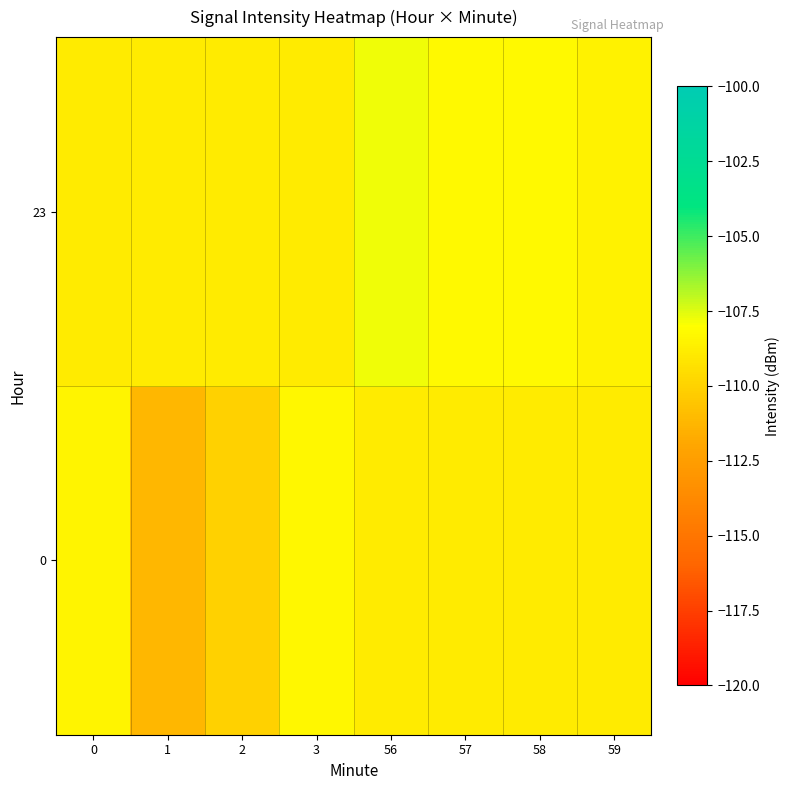

Rank the series by their maximum value, from lowest to highest.

0, 23